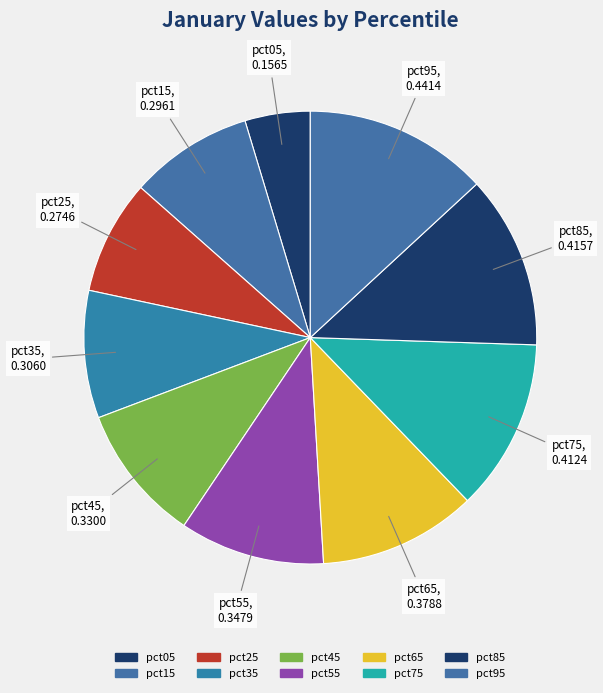

To the nearest percent, what portion does pct55 represent?

10%